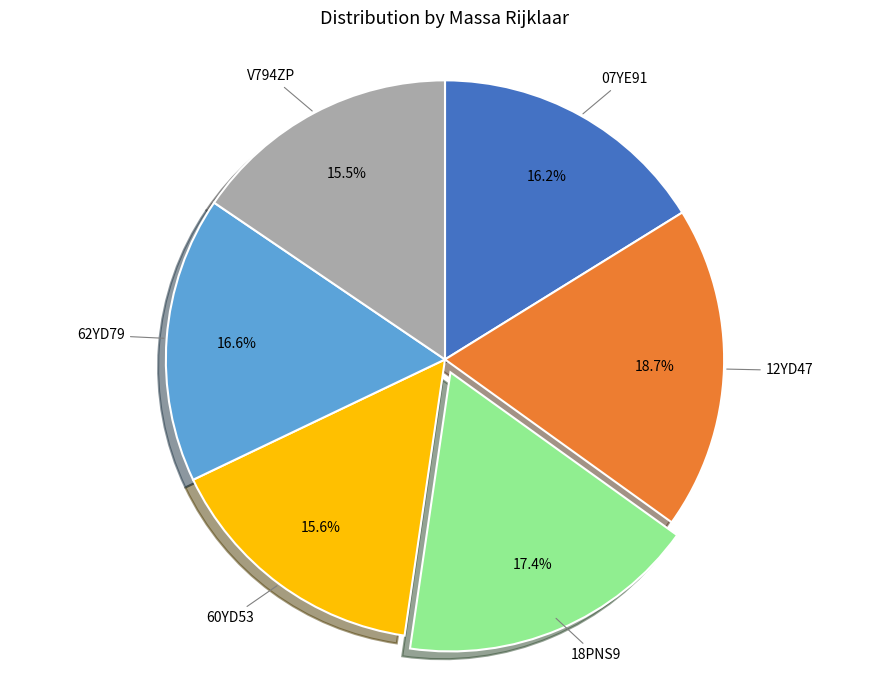

Is there any slice that represents more than half of the pie?

No